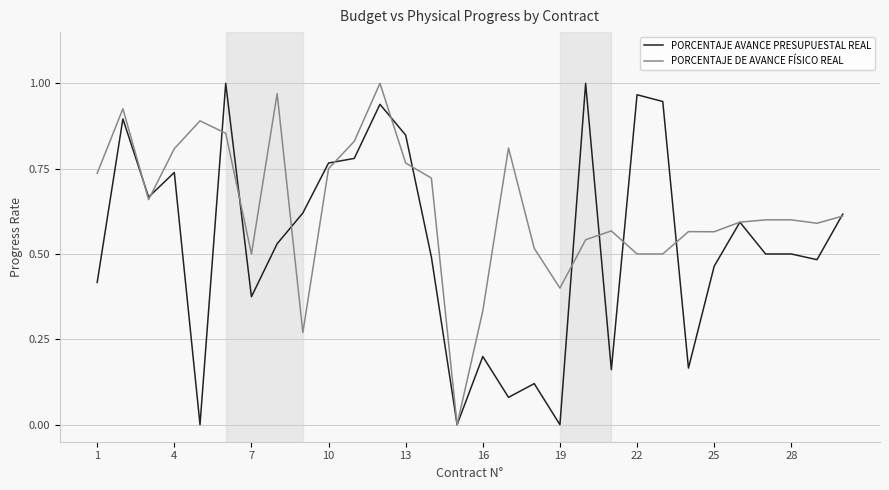

Which series has the largest total across all categories?

PORCENTAJE DE AVANCE FÍSICO REAL